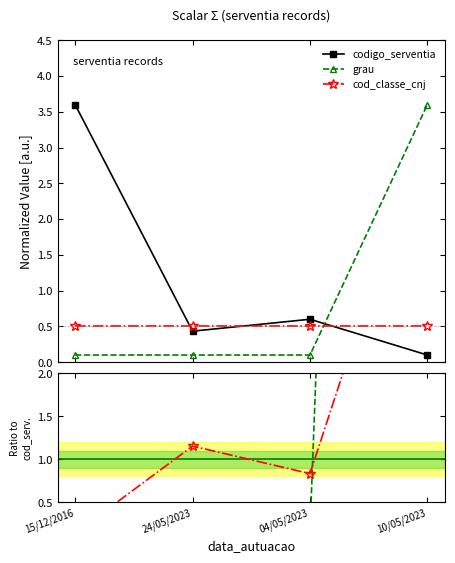

Reading right to left, transcribe all the data shown in this chart.

codigo_serventia: 0.1	0.6	0.4	3.6
grau: 3.6	0.1	0.1	0.1
cod_classe_cnj: 0.5	0.5	0.5	0.5
grau / codigo_serventia: 36.0	0.2	0.2	0.0
cod_classe_cnj / codigo_serventia: 5.0	0.8	1.2	0.1